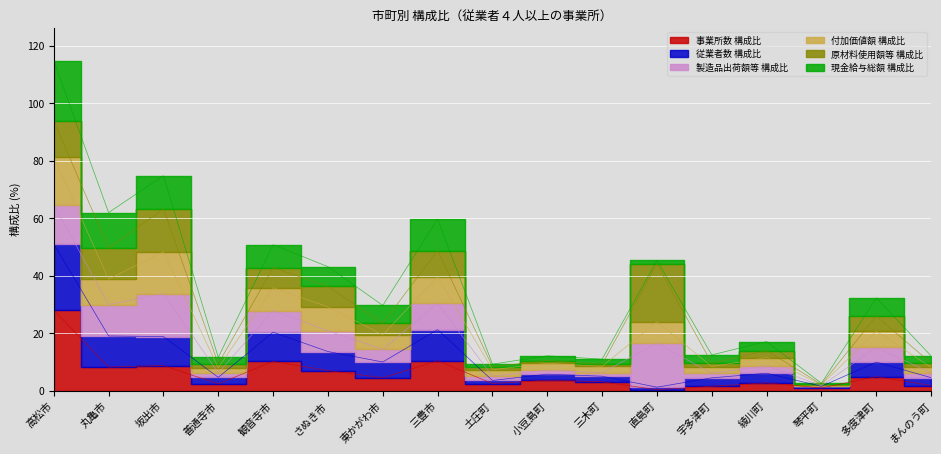

True or false: 従業者数 構成比 and 事業所数 構成比 cross at least once.

False